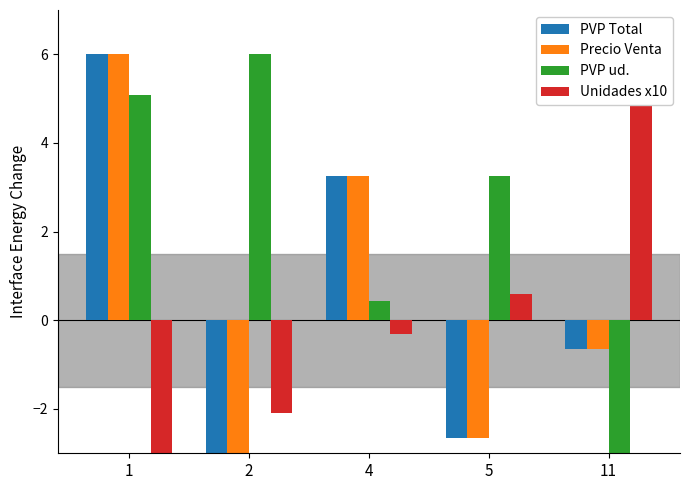

Which category has the lowest value in the PVP ud. series?

11